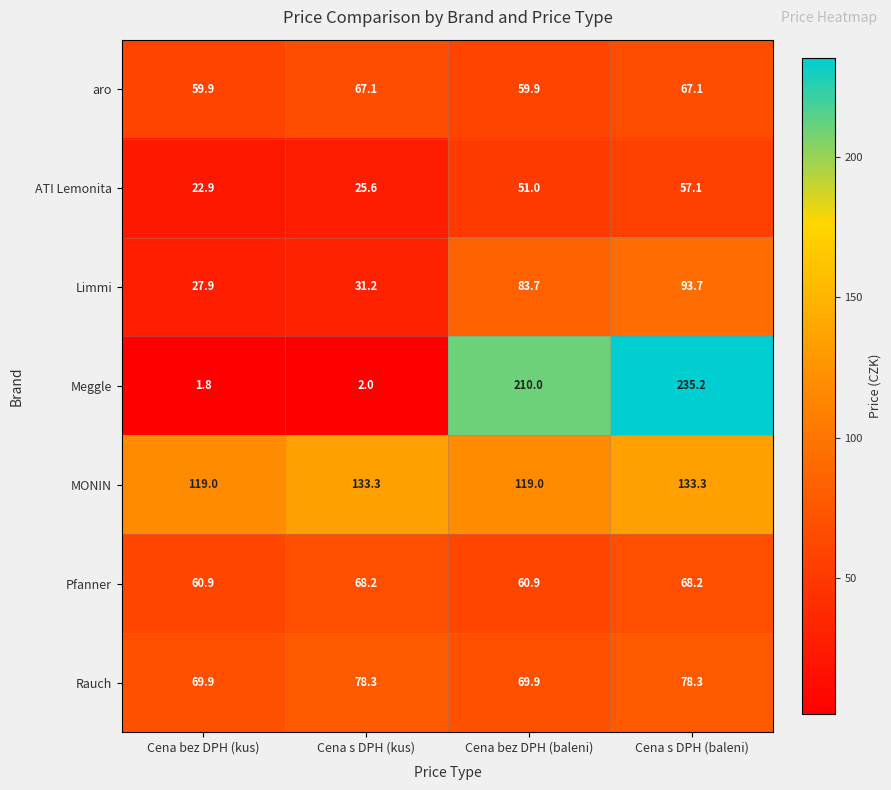

The Pfanner series shows 100.2 at Cena s DPH (baleni). True or false?

False